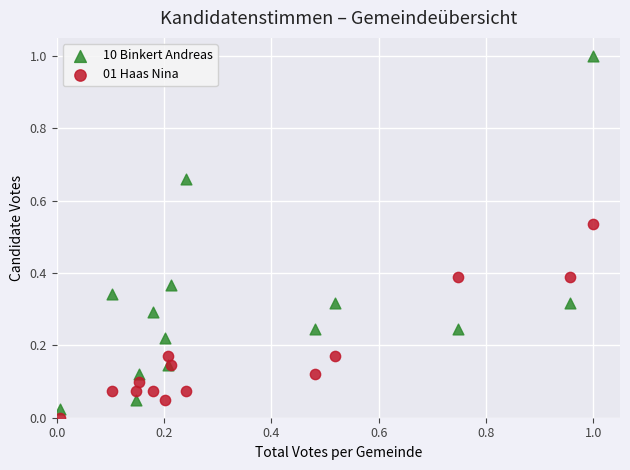

Which series has the largest Y range (max minus min)?

10 Binkert Andreas